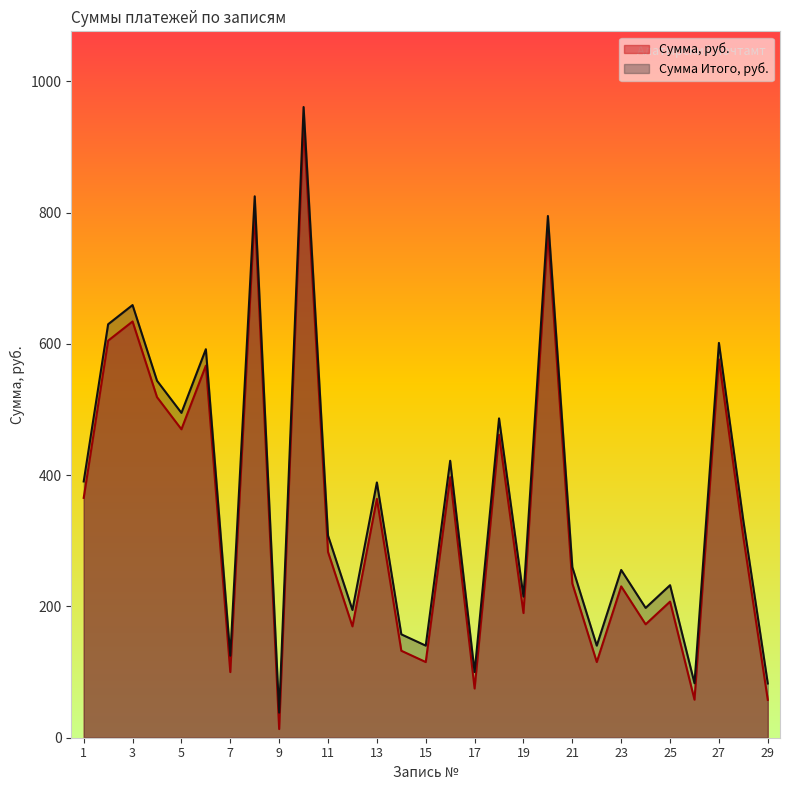

Rank the categories by Сумма, руб. value from lowest to highest.

9, 29, 26, 17, 7, 15, 22, 14, 12, 24, 19, 25, 23, 21, 11, 28, 13, 1, 16, 18, 5, 4, 6, 27, 2, 3, 20, 8, 10